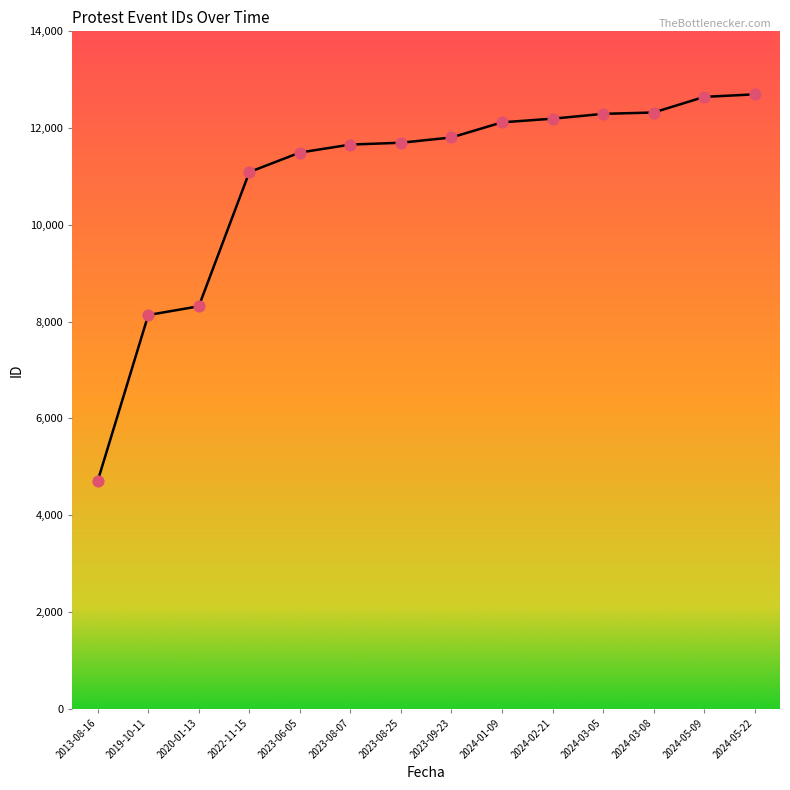

Approximately how many times larger is the value at 2024-03-08 compared to 2023-08-07?

1.1